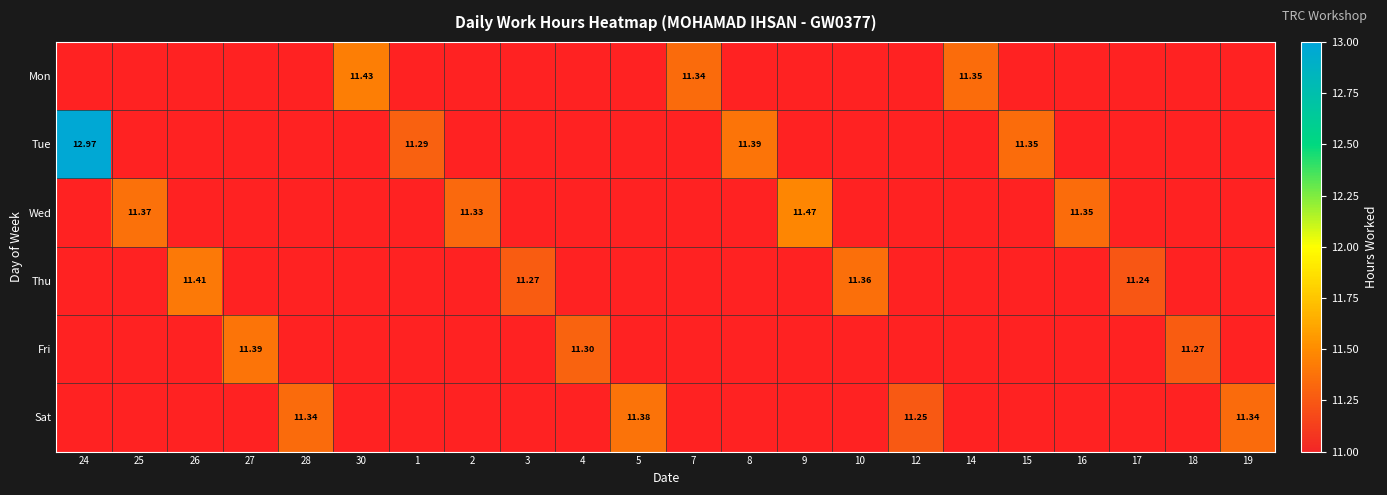

How many data points does each series have?

22